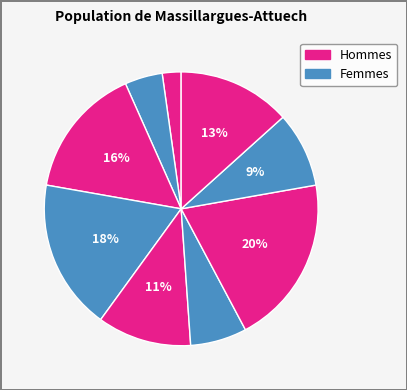

To the nearest percent, what is the average slice percentage?

11%